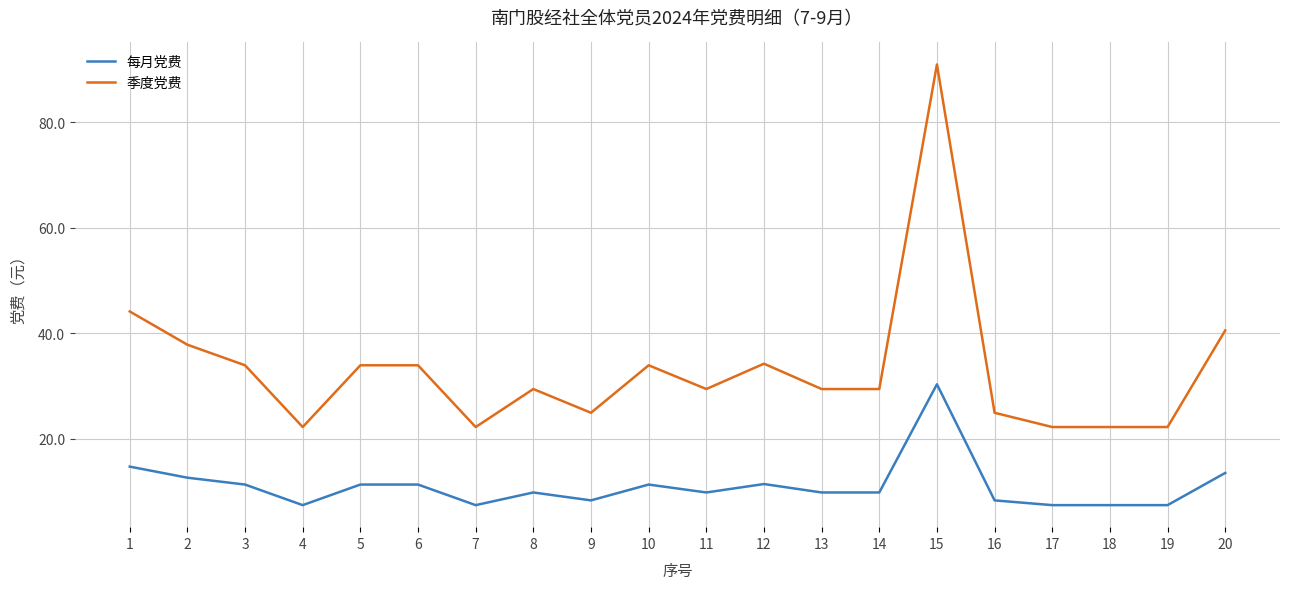

Is the value of 每月党费 at 18 greater than the value of 季度党费 at 13?

No